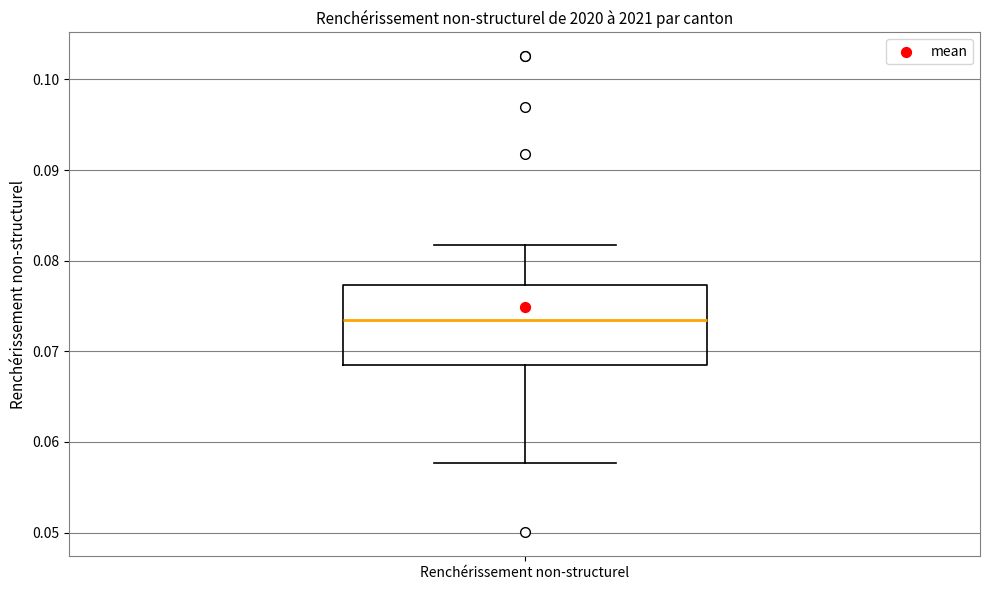

Transcribe this box plot: give where the median line is, the range the box spans, and where the two whiskers end, as read against the y-axis. The values are not printed on the chart, so give them approximately, as read against the axis.

median 0.073, box 0.068 to 0.077, whiskers 0.058 to 0.082